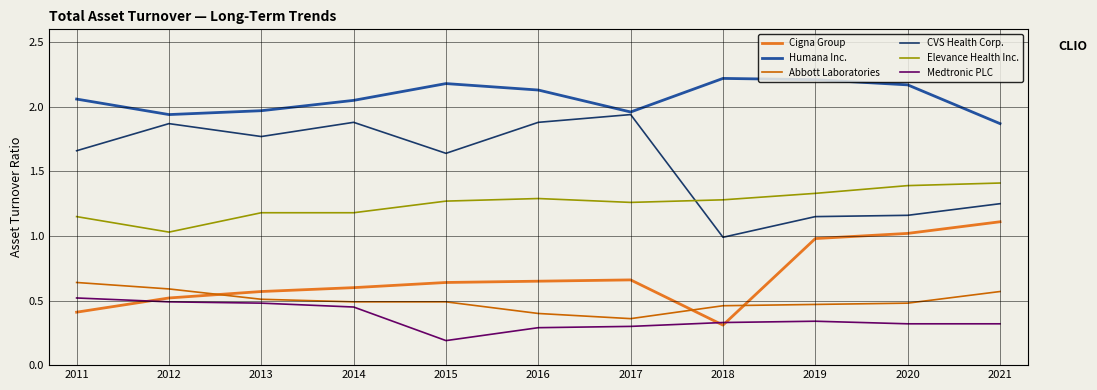

Rank the series by their maximum value, from highest to lowest.

Humana Inc., CVS Health Corp., Elevance Health Inc., Cigna Group, Abbott Laboratories, Medtronic PLC